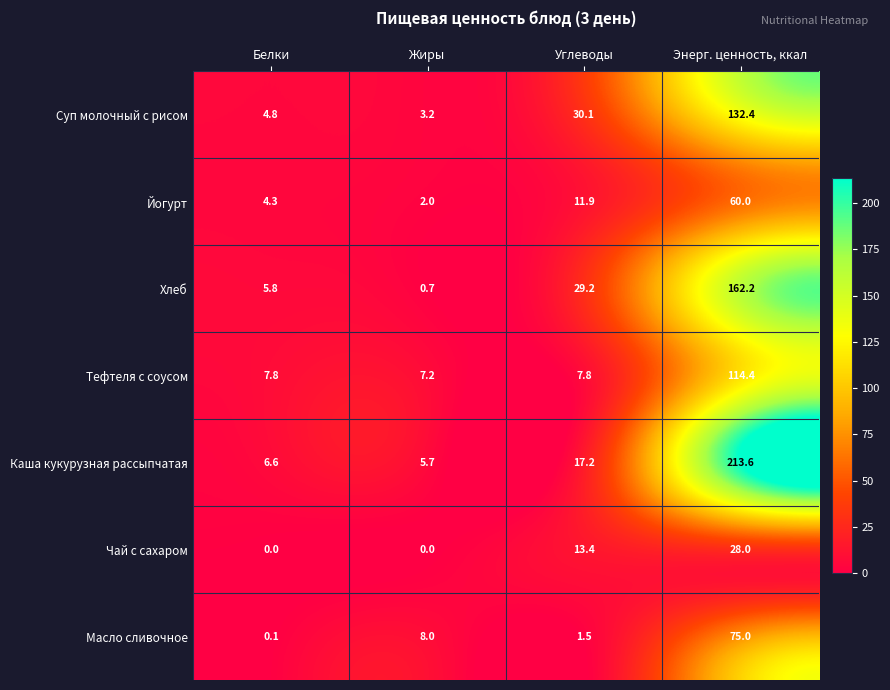

Reading left to right, transcribe all the data shown in this chart.

Суп молочный с рисом: 4.8	3.2	30.1	132.4
Йогурт: 4.3	2.0	11.9	60.0
Хлеб: 5.8	0.7	29.2	162.2
Тефтеля с соусом: 7.8	7.2	7.8	114.4
Каша кукурузная рассыпчатая: 6.6	5.7	17.2	213.6
Чай с сахаром: 0.0	0.0	13.4	28.0
Масло сливочное: 0.1	8.0	1.5	75.0